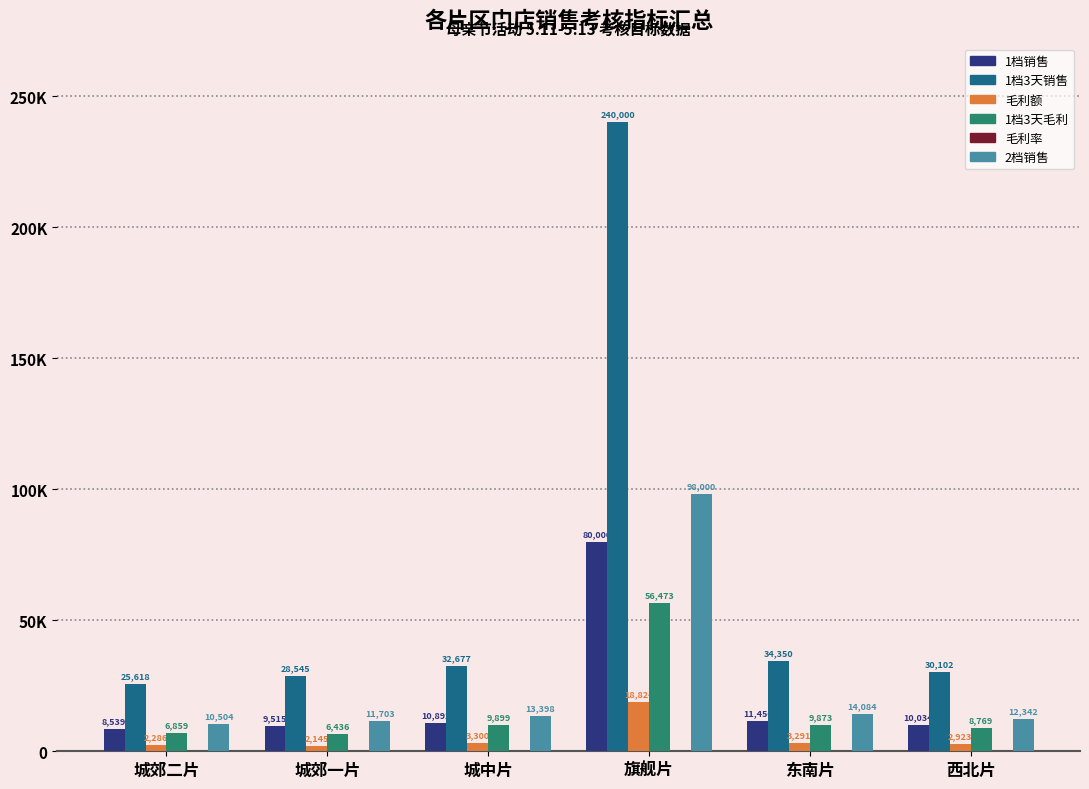

What is the approximate value of 毛利额 at 东南片?

3291.0